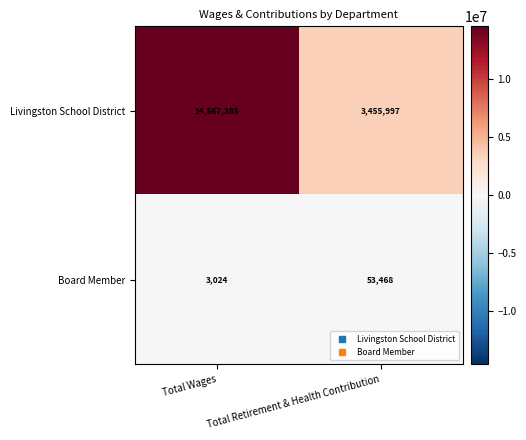

What is the difference between the maximum and minimum values in the Board Member series?

50444